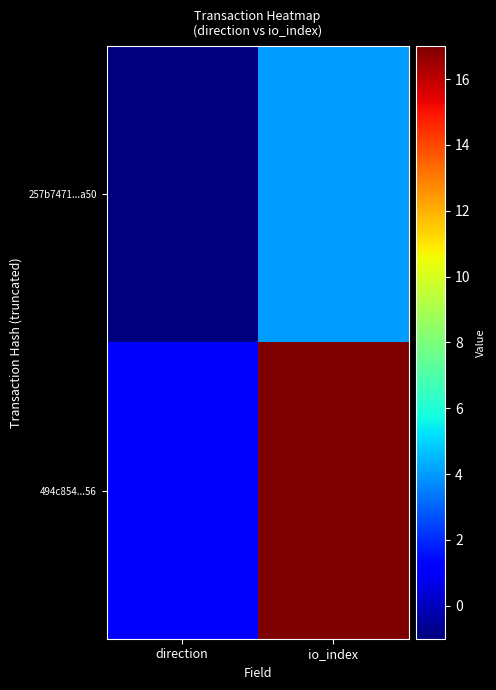

Which series has the largest total across all categories?

494c854...56